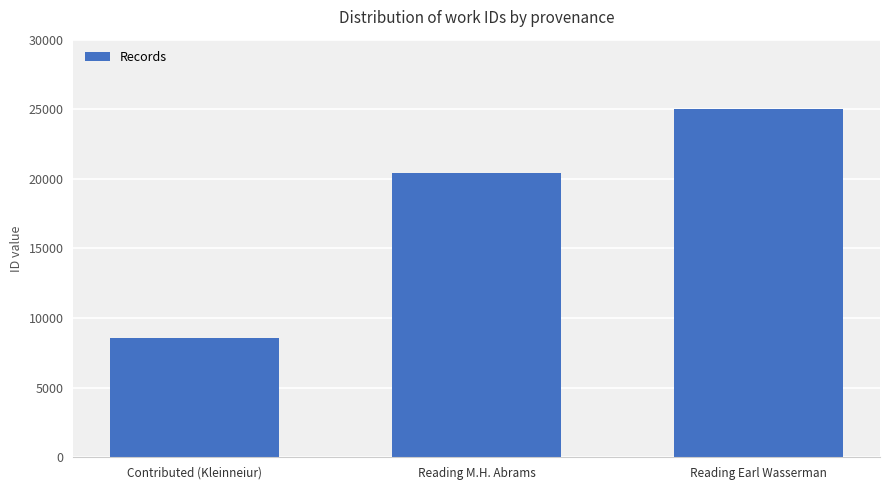

What is the sum of all values?

54044